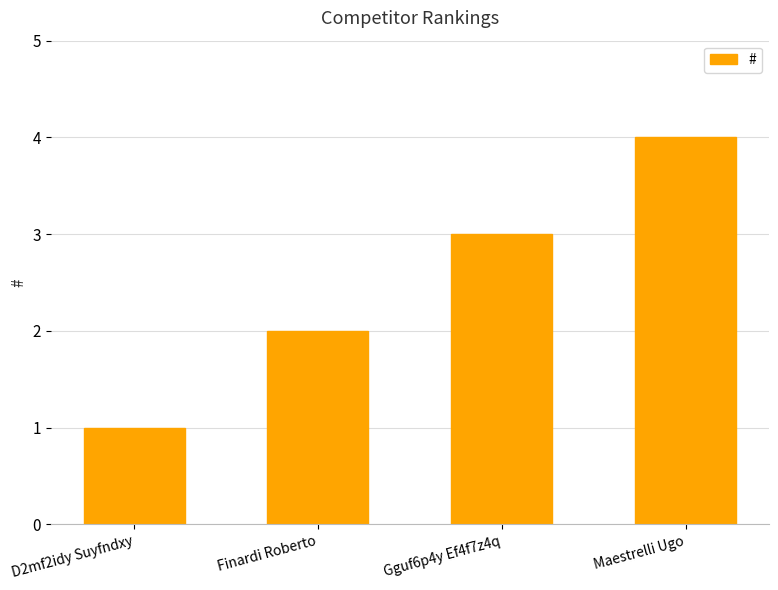

True or false: the data shows 1 at D2mf2idy Suyfndxy.

True